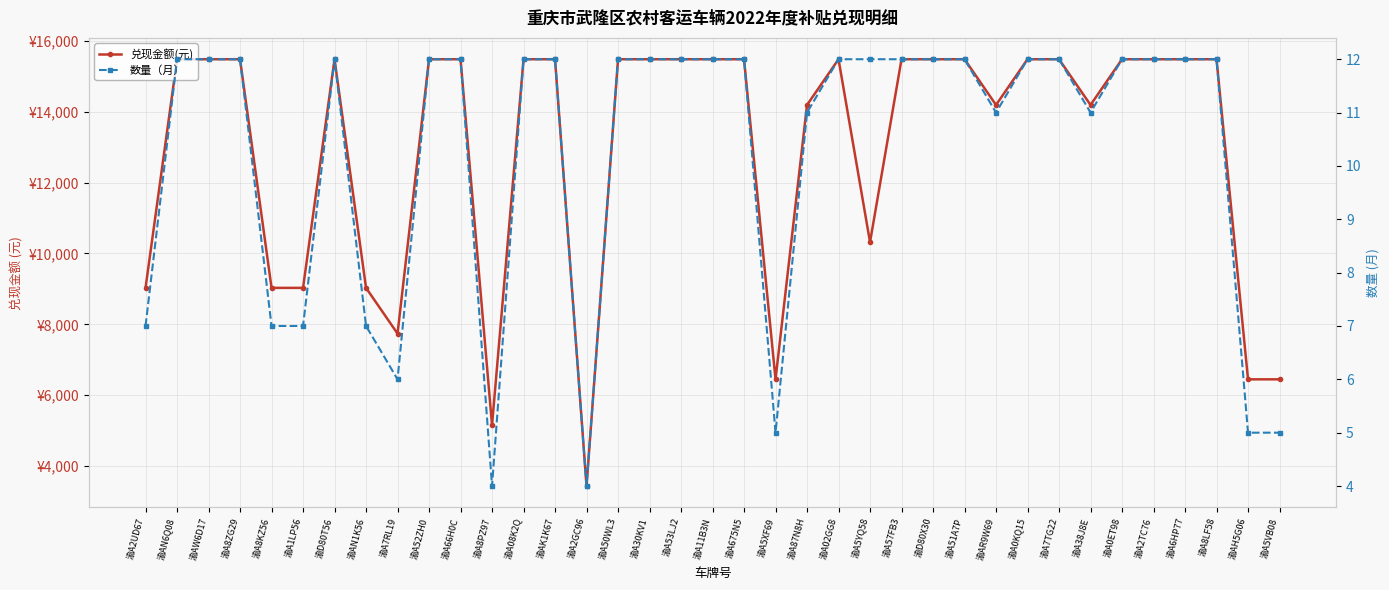

What position from the right is 渝A1LP56?

32